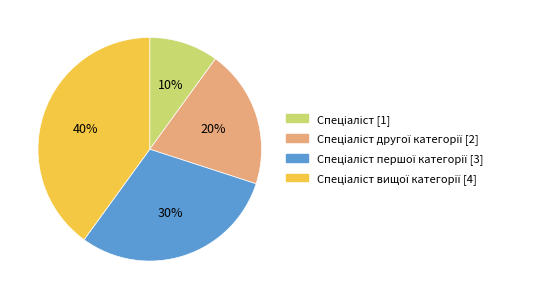

Does any single category account for the majority?

No